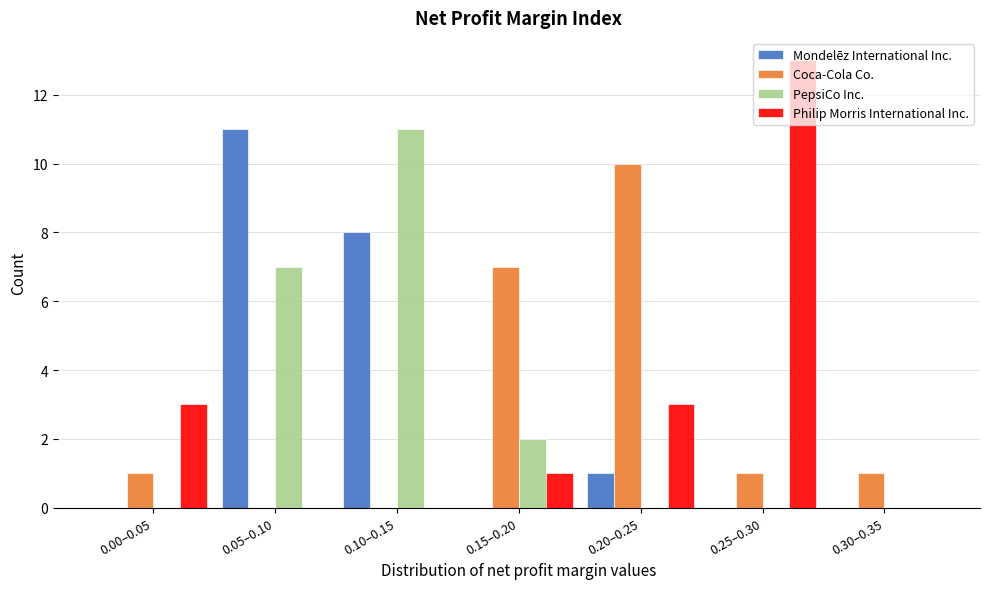

Which category has the highest value in the Coca-Cola Co. series?

0.20–0.25